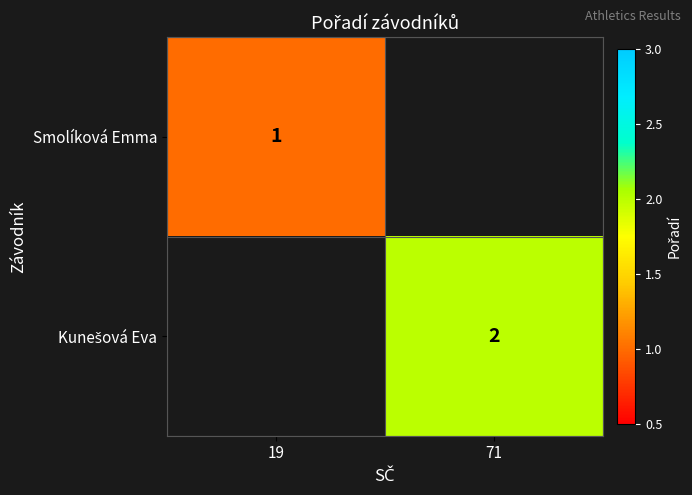

Which category has the highest value in the Smolíková Emma series?

19